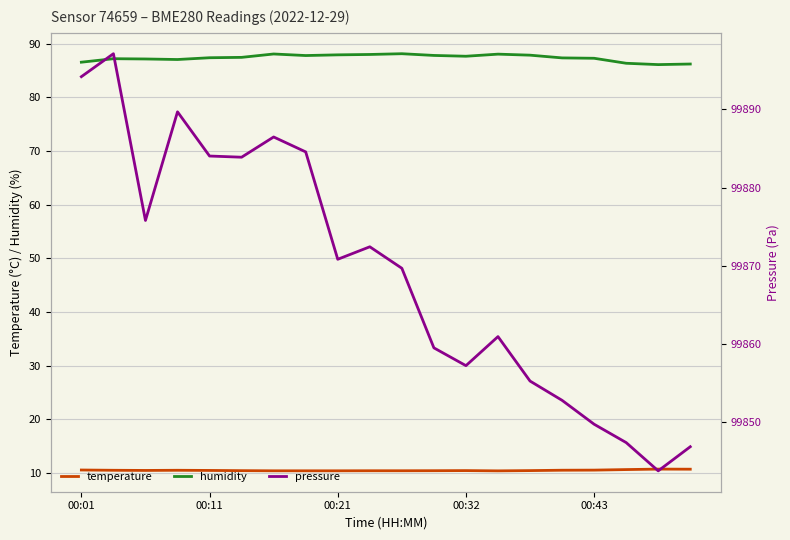

True or false: humidity and temperature cross at least once.

False